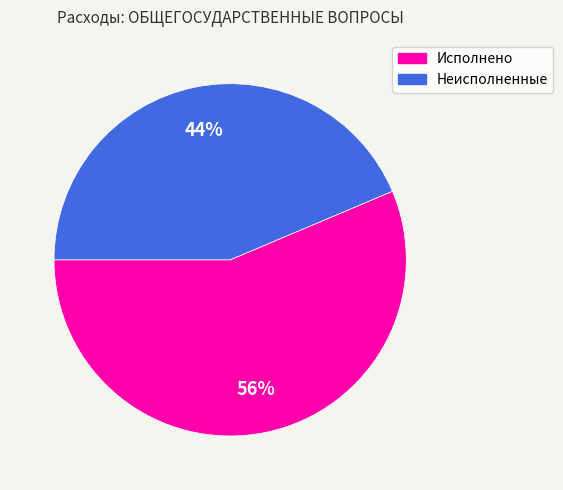

To the nearest percent, what is the average slice percentage?

50%